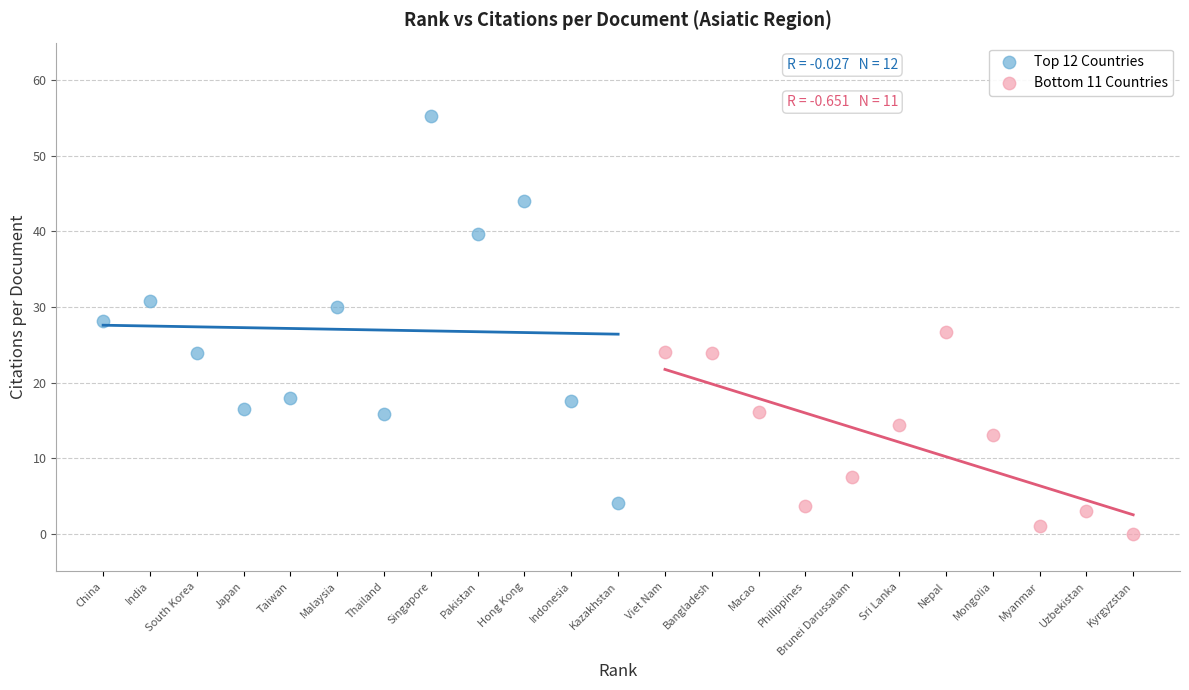

Which series contains the highest Y value?

Top 12 Countries